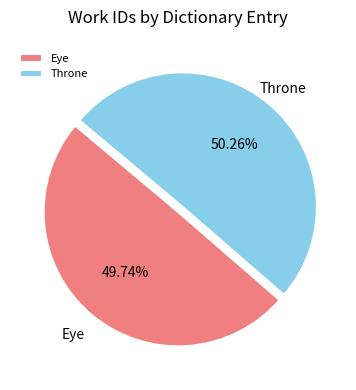

Combined, what portion of the pie is Throne and Eye?

100.0%